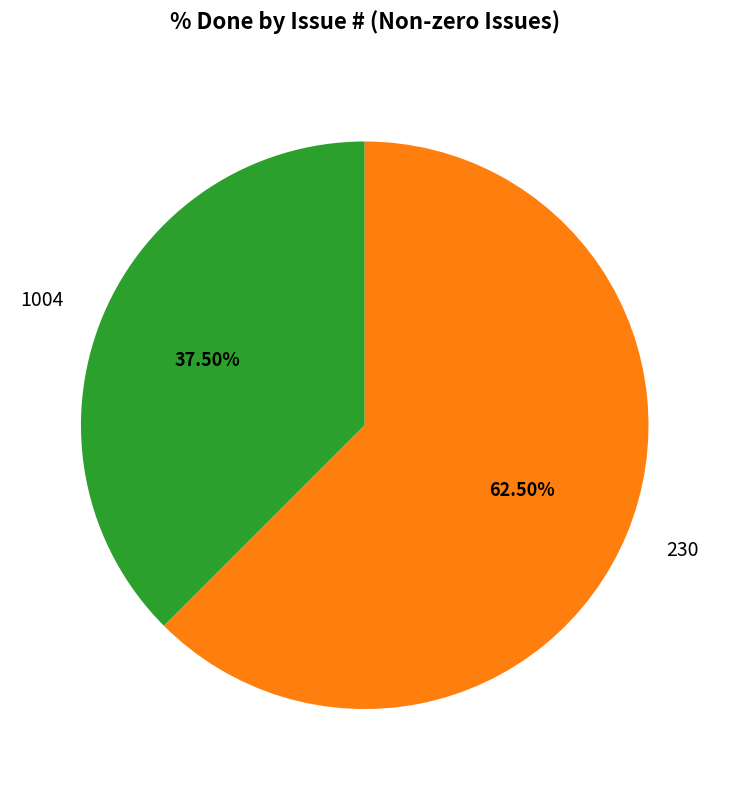

What is the majority slice?

230